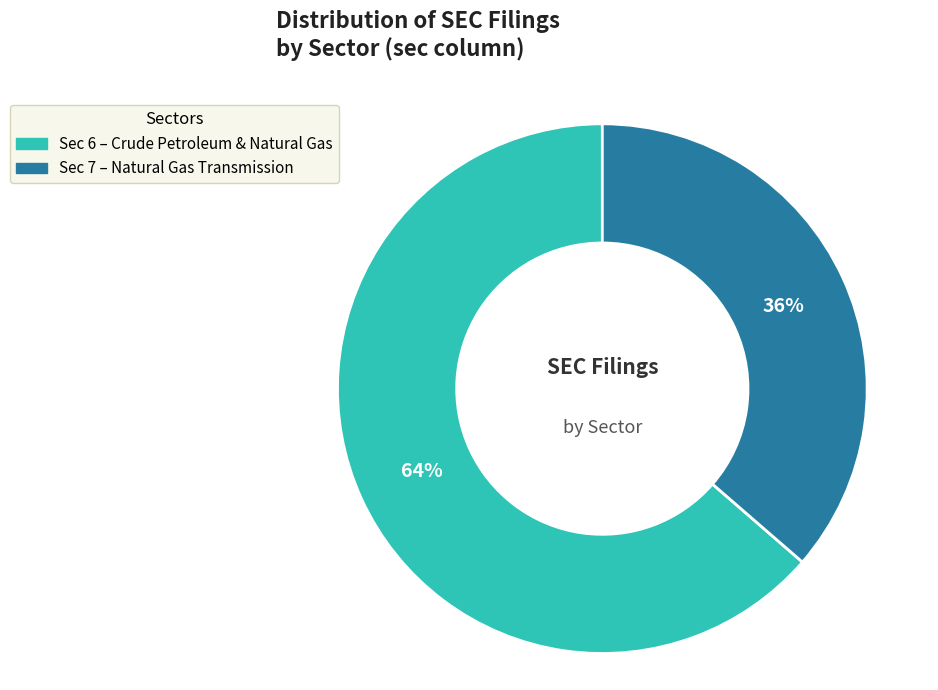

To the nearest percent, what is the average slice percentage?

50%